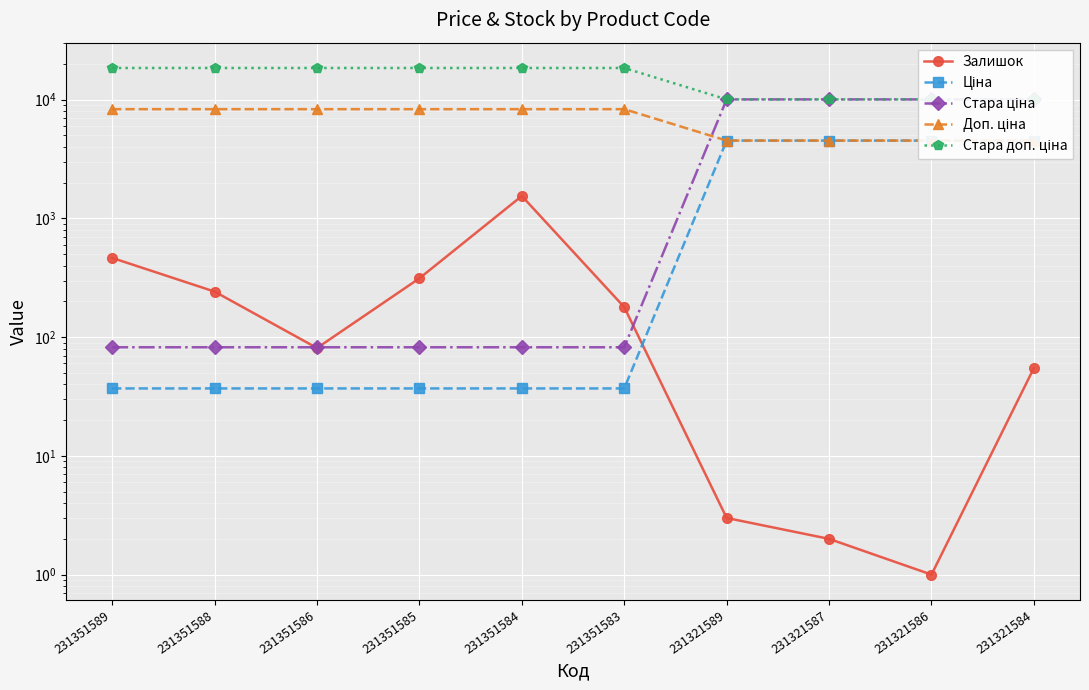

Between 231351583 and 231321587, which series saw the biggest shift?

Стара ціна